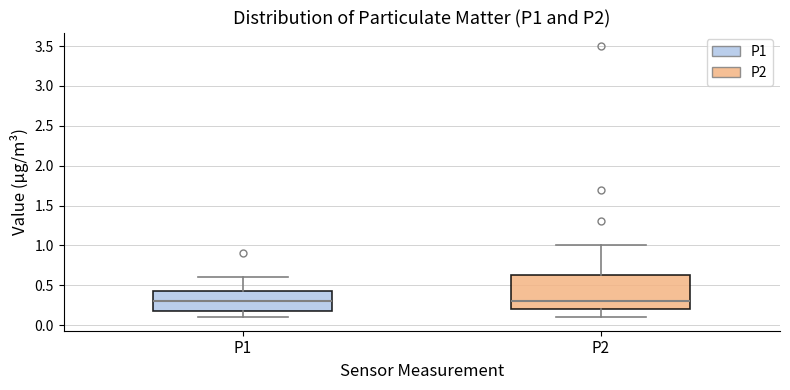

Where does the median line of the box for P1 sit on the y-axis? The values are not printed on the chart, so give them approximately, as read against the axis.

0.30